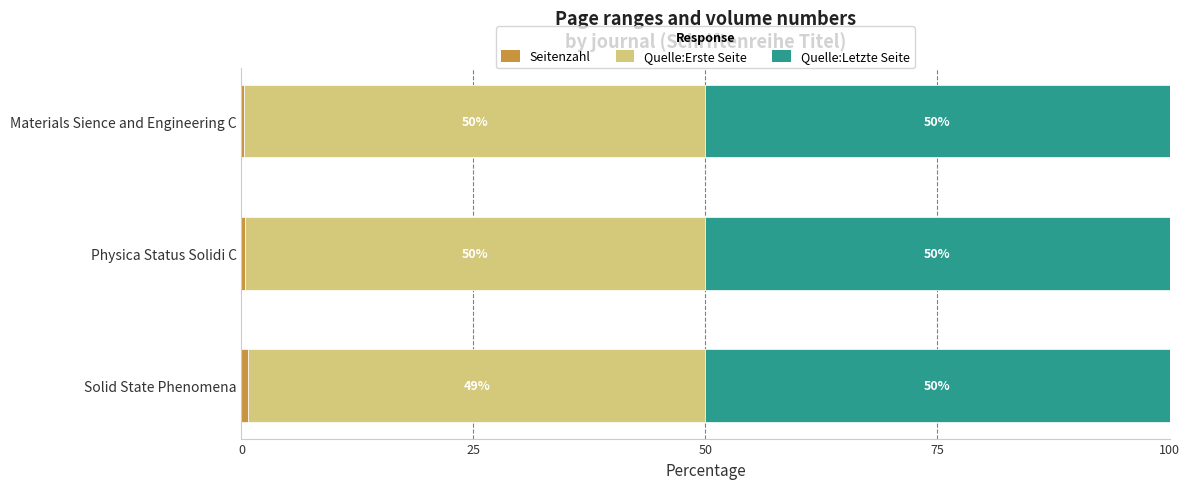

What is the total value across all series at Solid State Phenomena?

100.0